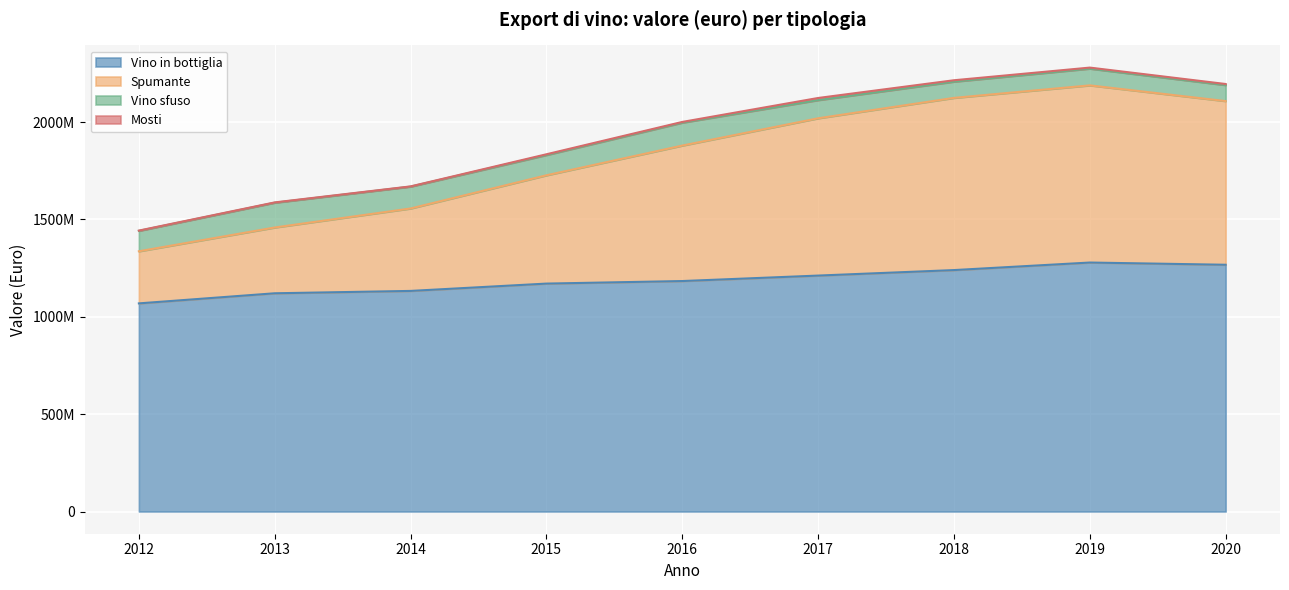

What is the average value of the Vino in bottiglia series?

1186159089